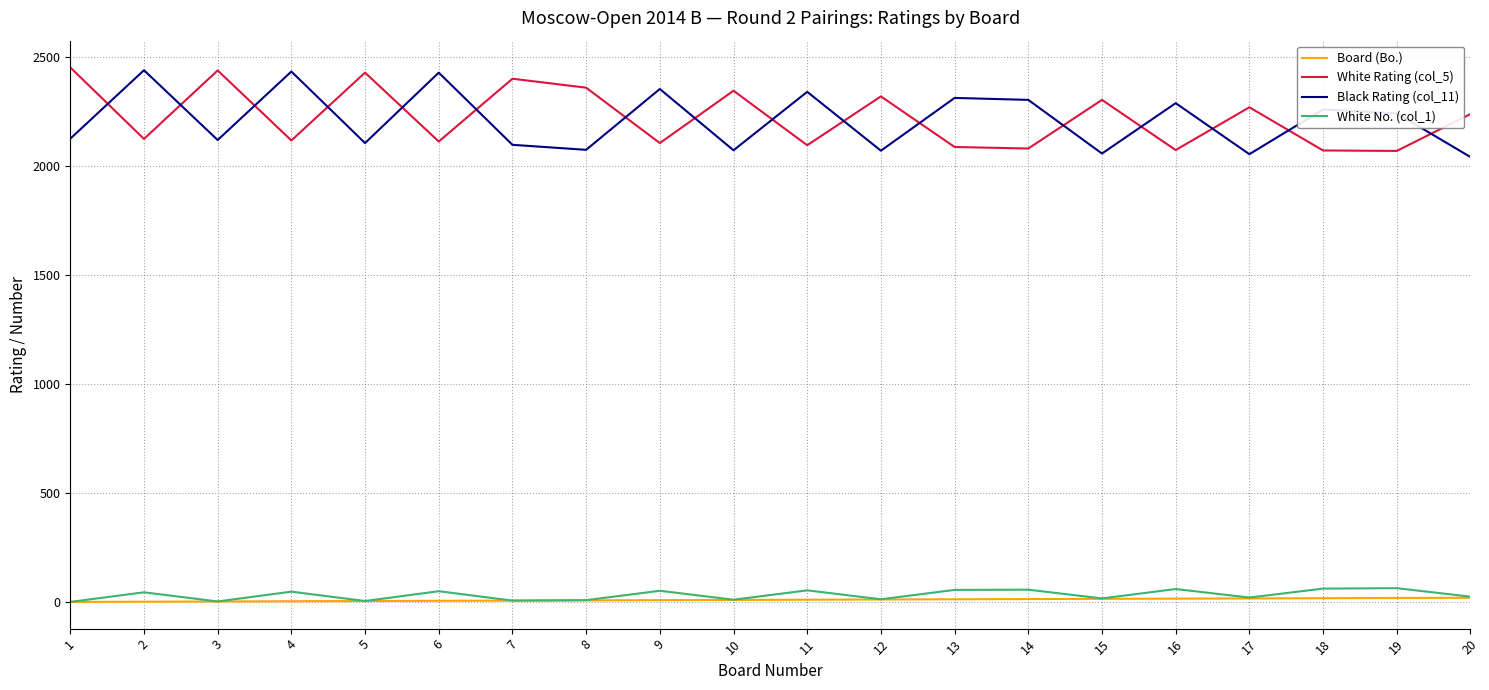

Is the value of Board (Bo.) at 16 greater than the value of Black Rating (col_11) at 4?

No